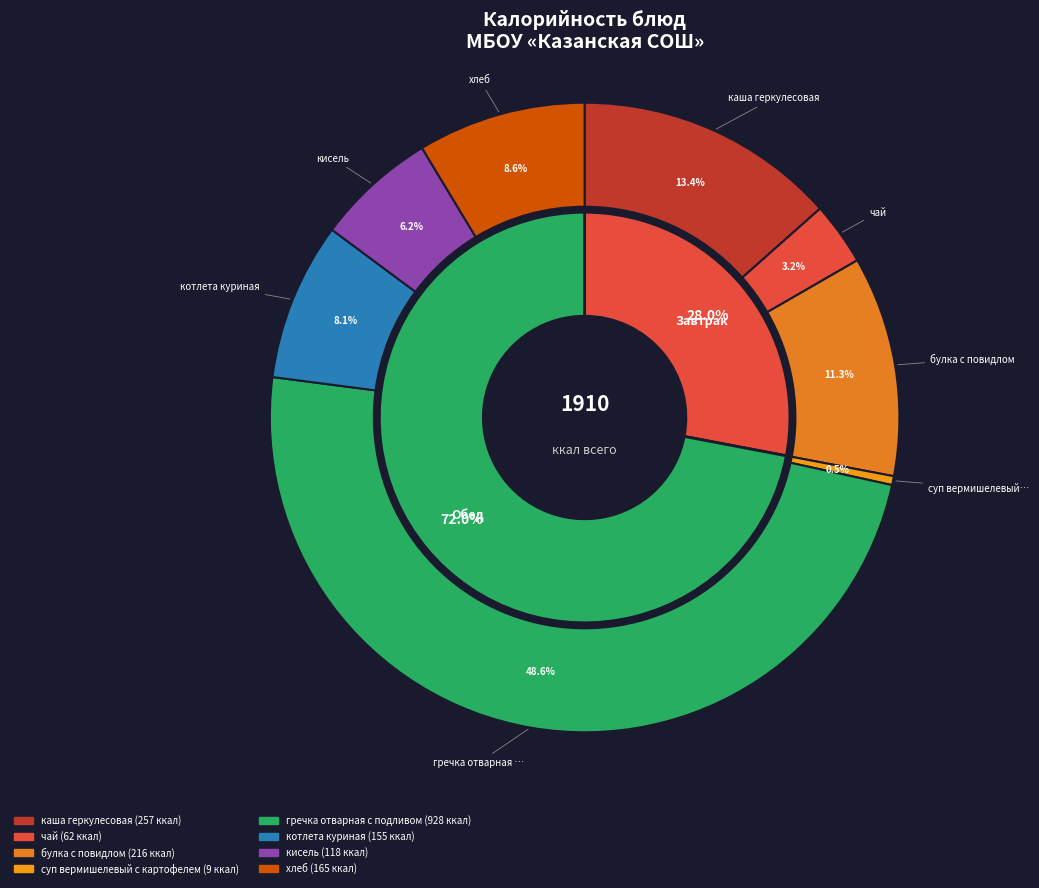

Is it true that суп вермишелевый с картофелем is 1% of the pie?

False